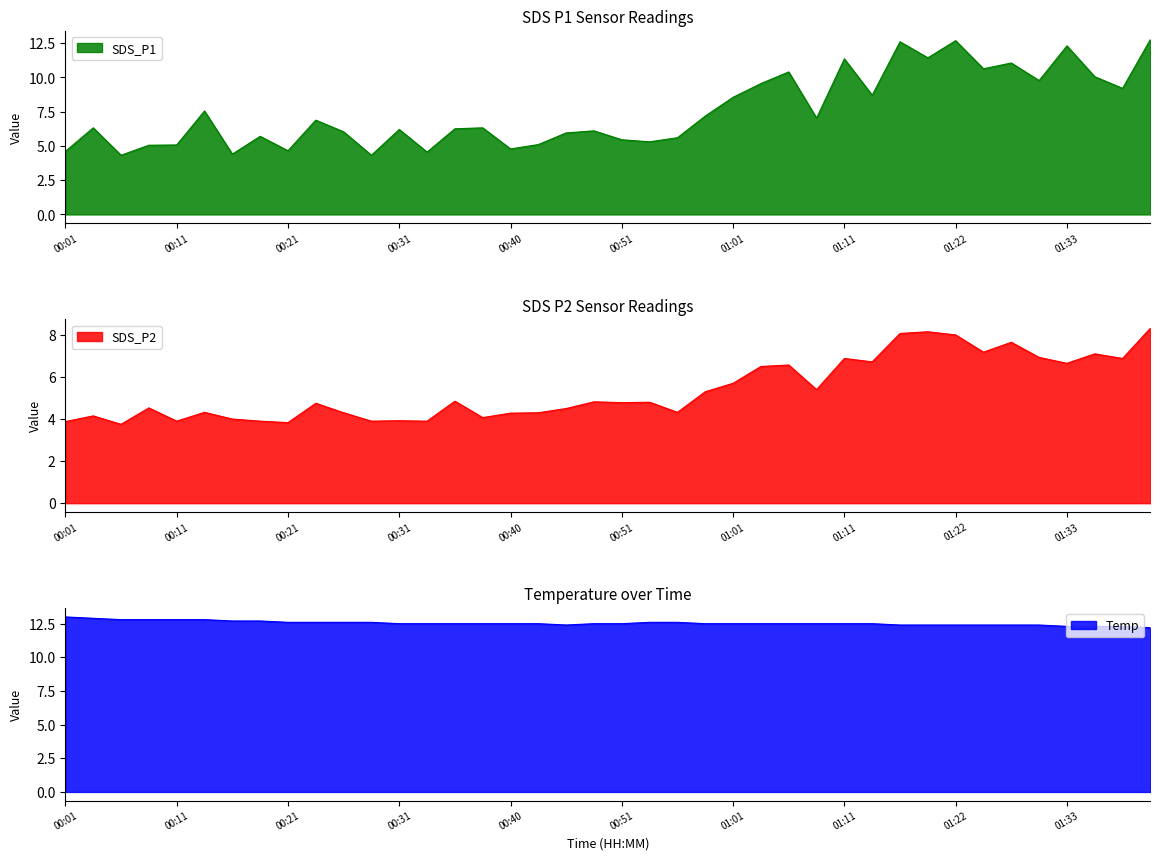

Rank the series by their maximum value, from highest to lowest.

Temp, SDS_P1, SDS_P2